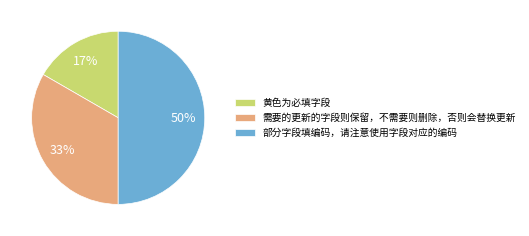

Which category has the biggest portion of the pie?

部分字段填编码，请注意使用字段对应的编码